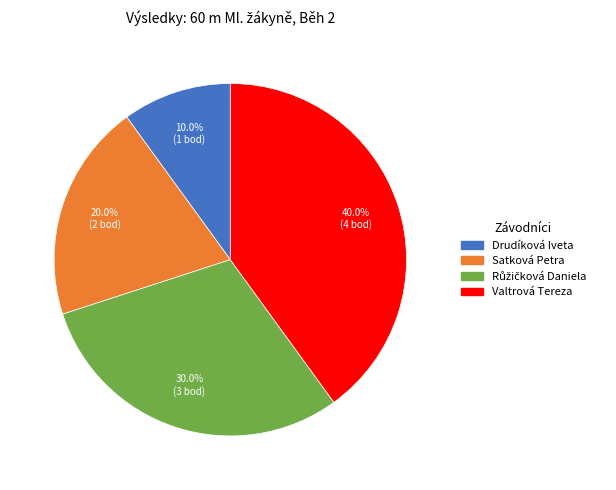

How many segments does this pie chart have?

4